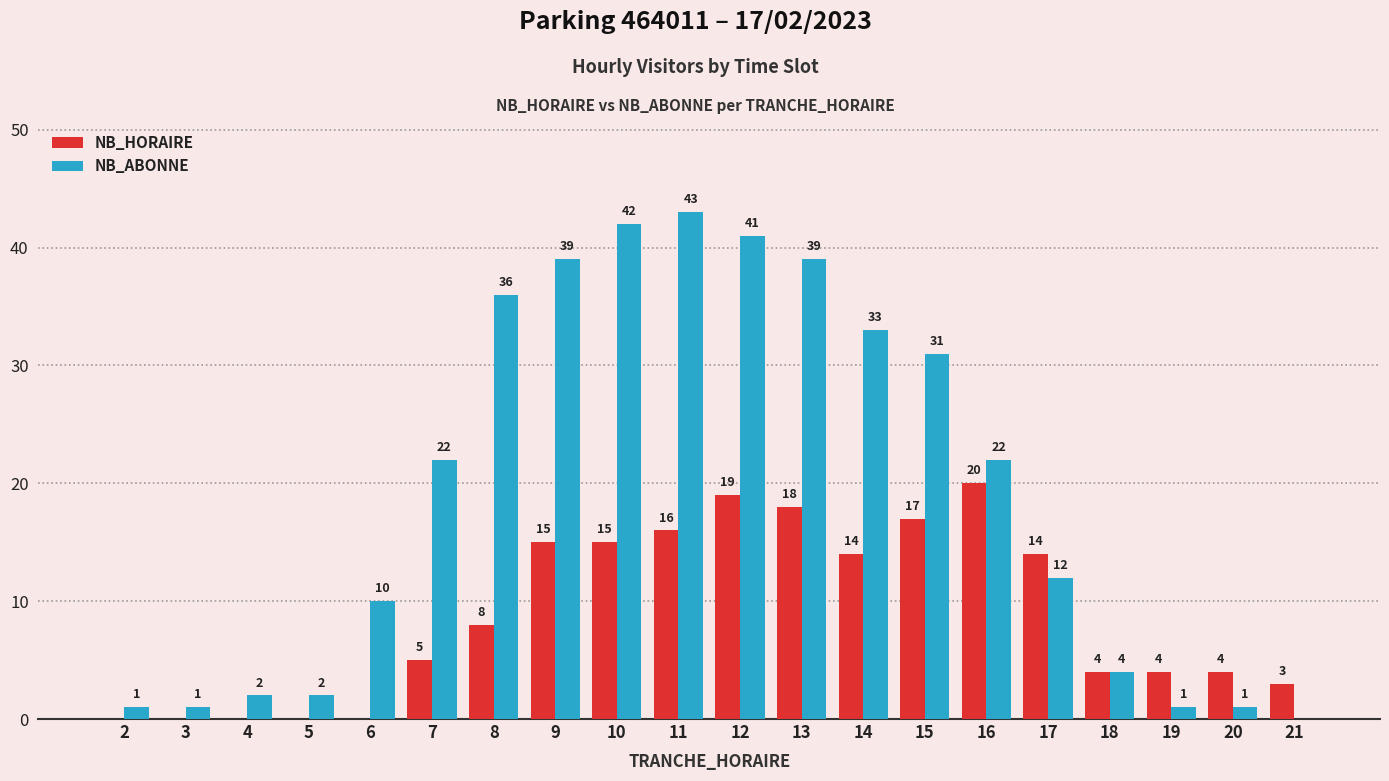

How many groups of bars are there?

20